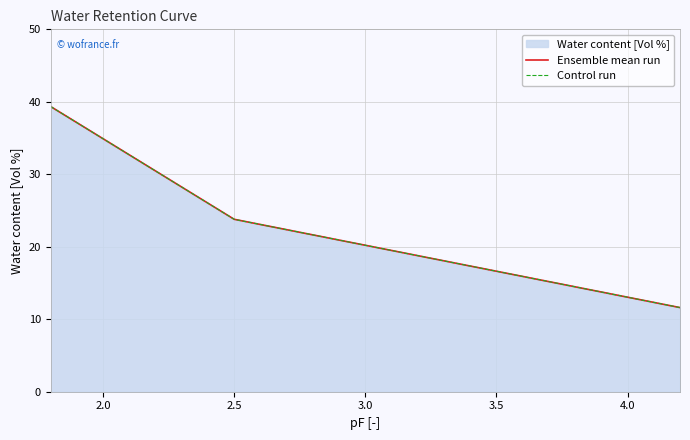

How many data points in Control run are less than 23?

1